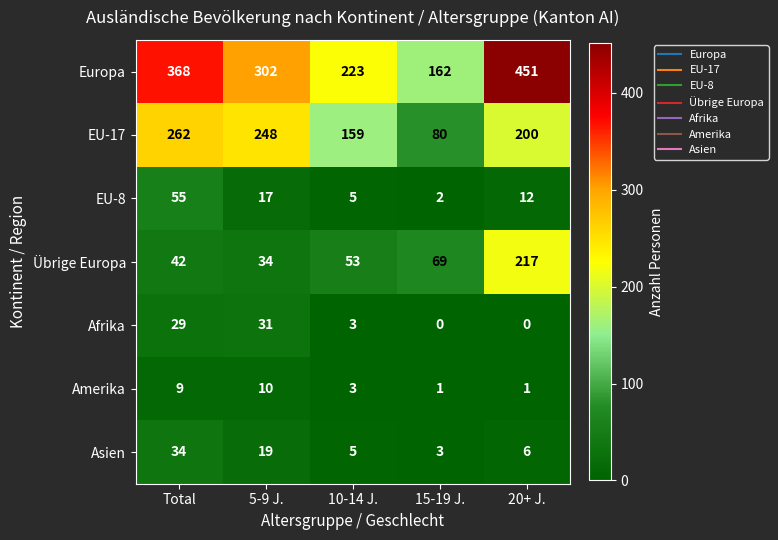

What is the sum of the Afrika values at 20+ J. and 5-9 J.?

31